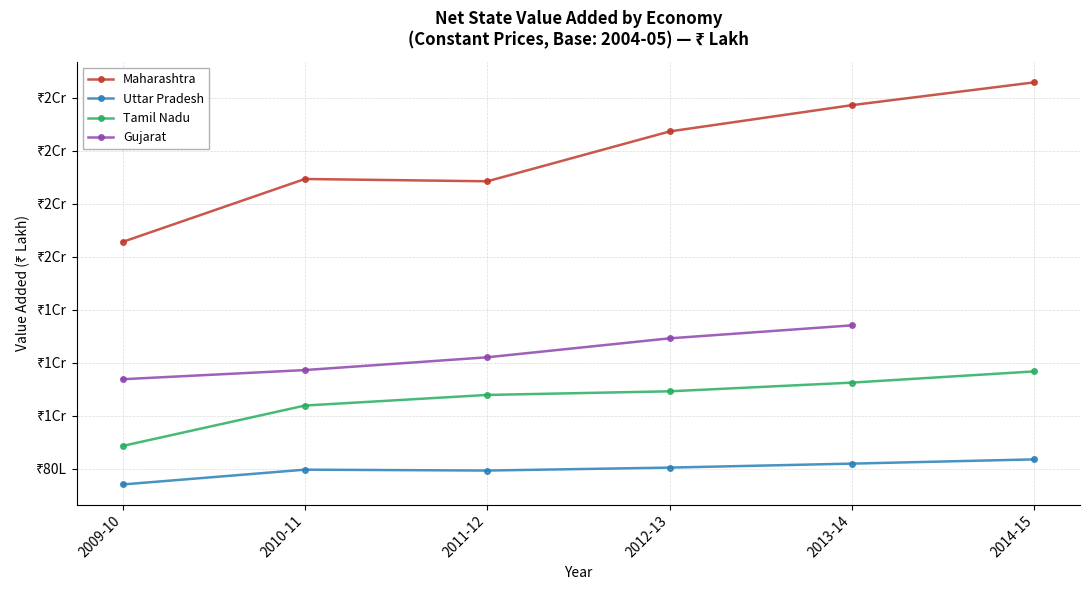

Where is Tamil Nadu nearest to the value 10268737?

2010-11